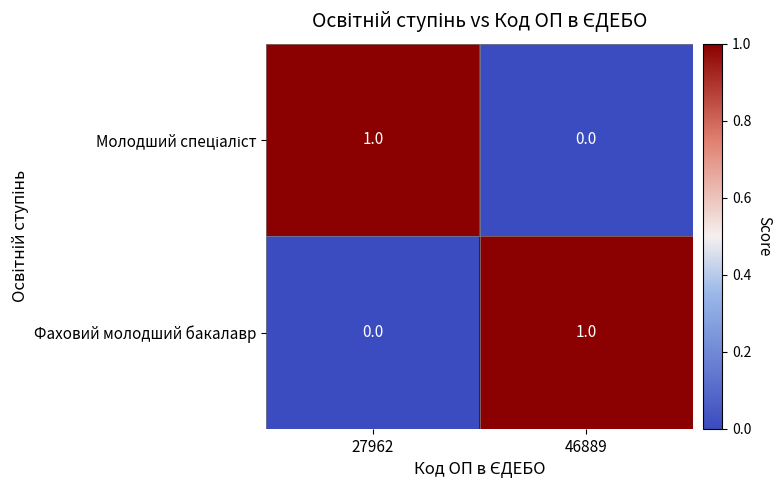

Is it true that Фаховий молодший бакалавр equals 0 at 27962?

True